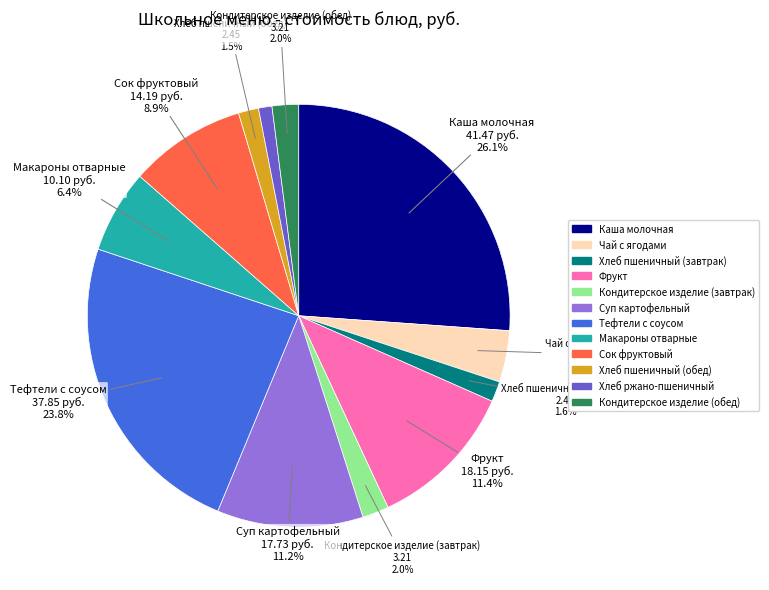

What percentage is the Фрукт slice, to the nearest percent?

11%